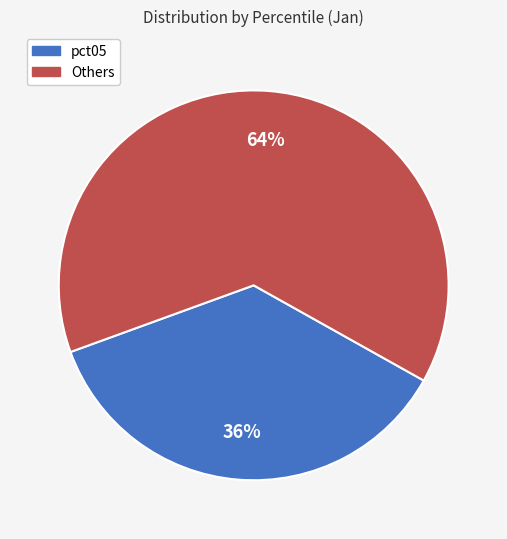

To the nearest percent, what is the average slice percentage?

50%